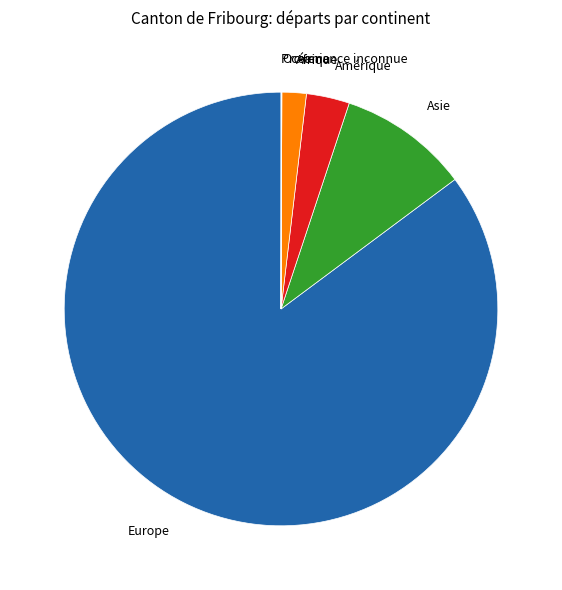

Which category has the biggest portion of the pie?

Europe